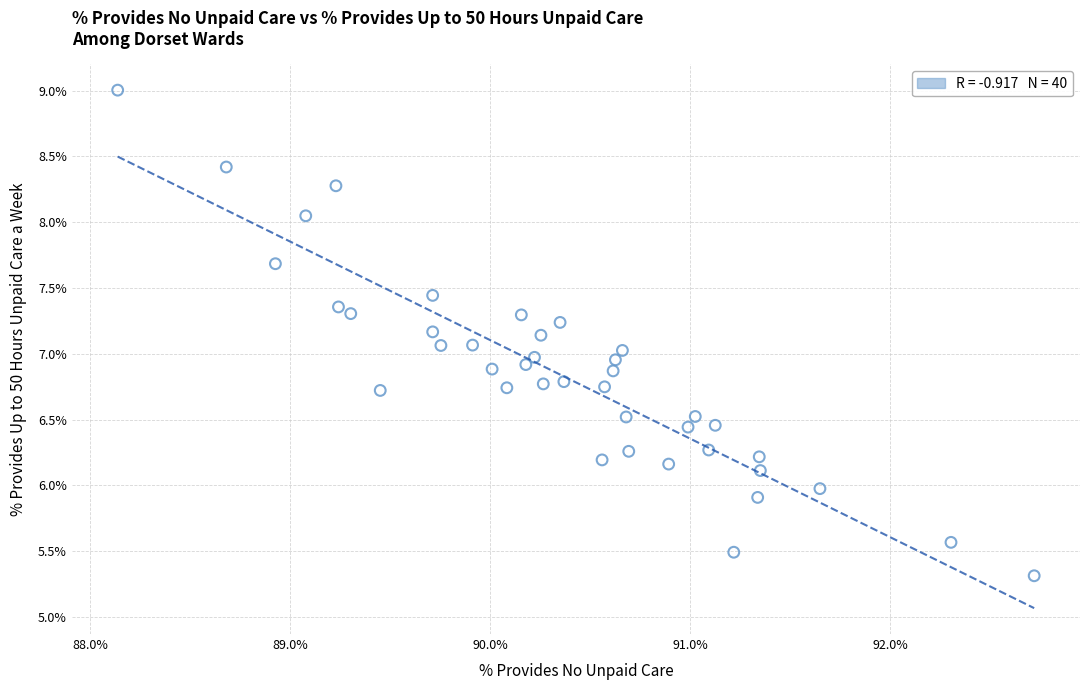

What is the range of Y values (max minus min)?

3.7